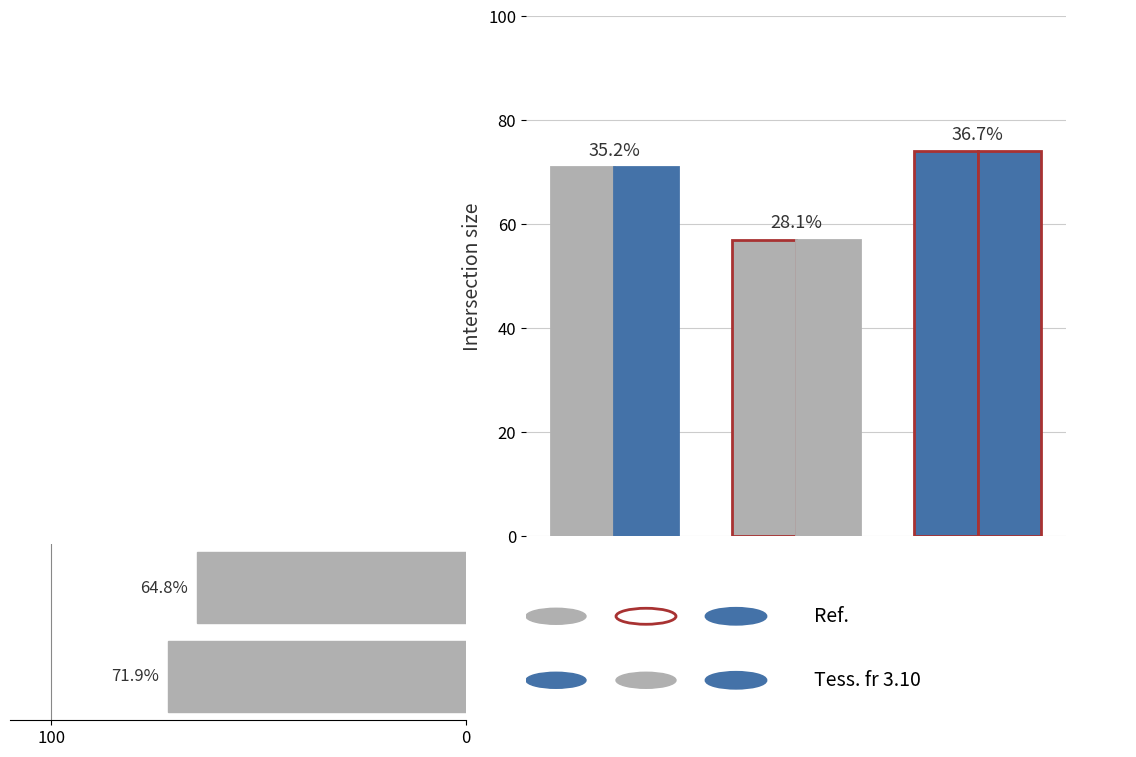

Reading right to left, list all the values displayed in this chart.

0=72	100=65